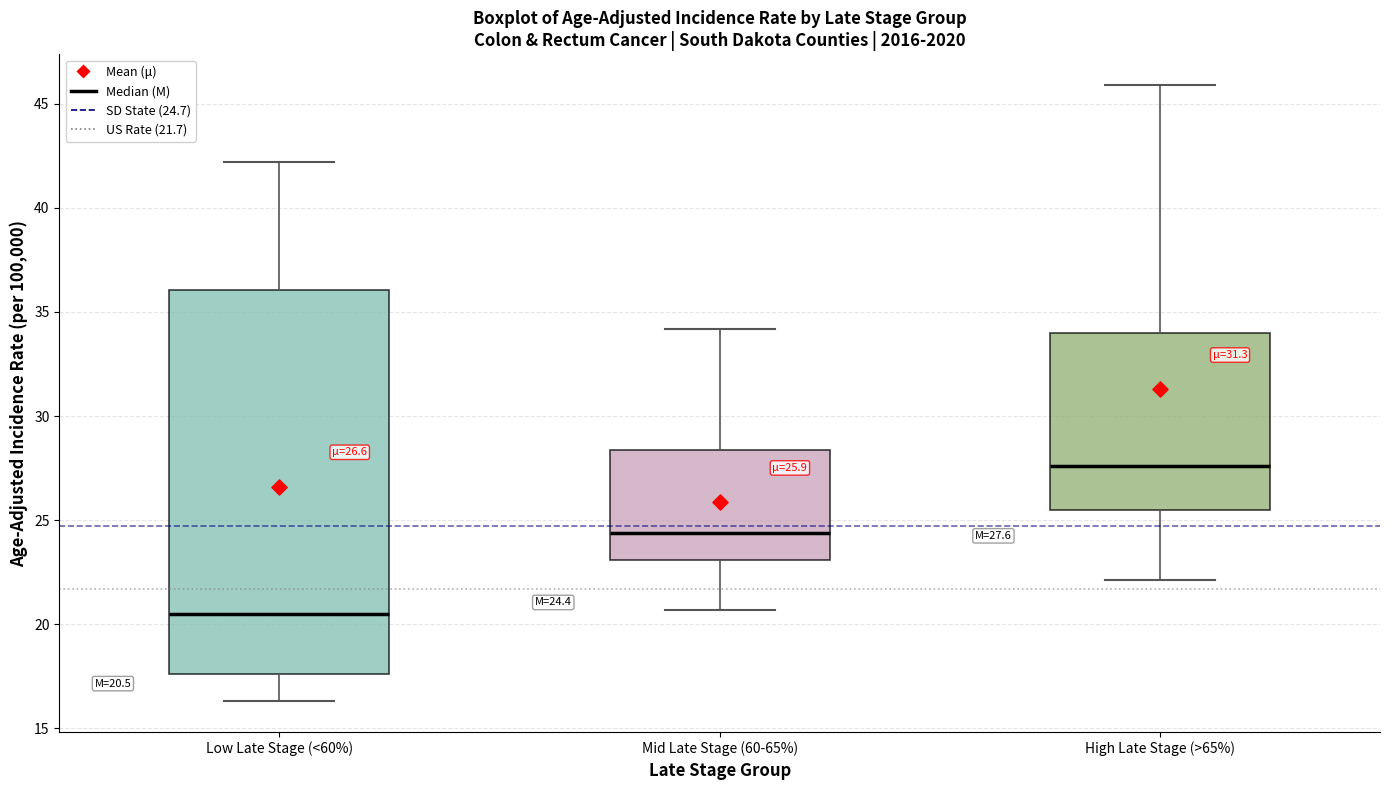

Which box has the lowest median line?

Low Late Stage (<60%)